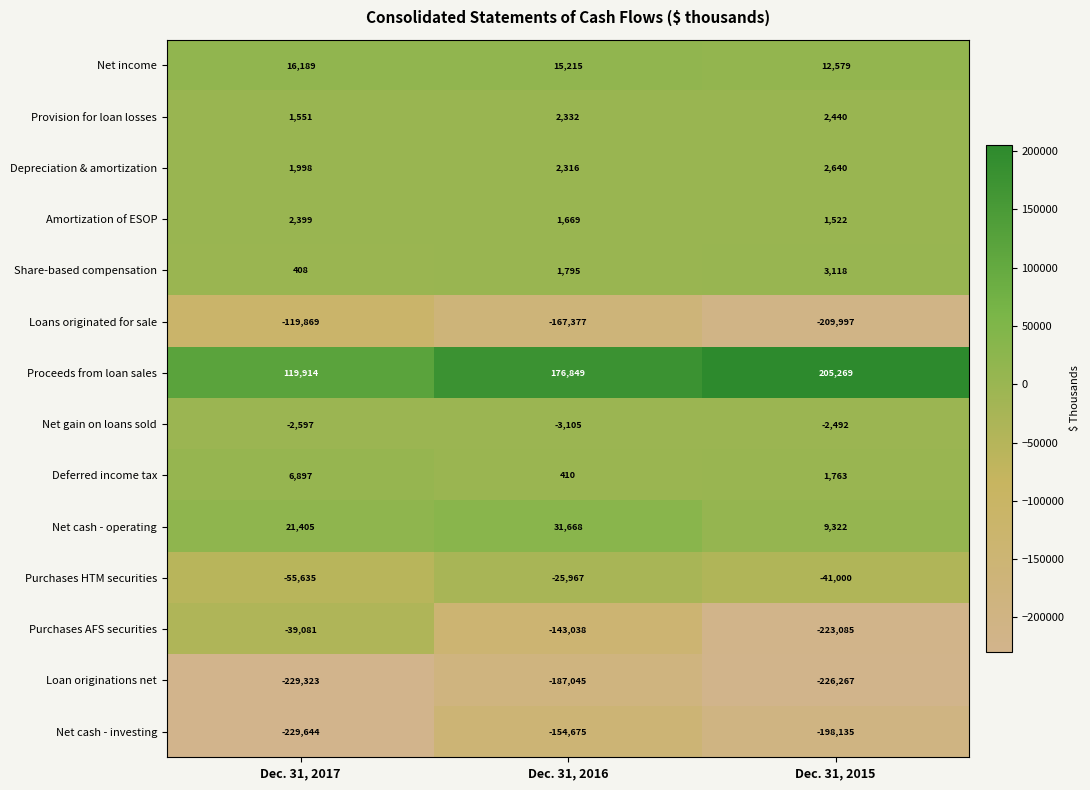

What is the highest value of the Net cash - operating series?

31668